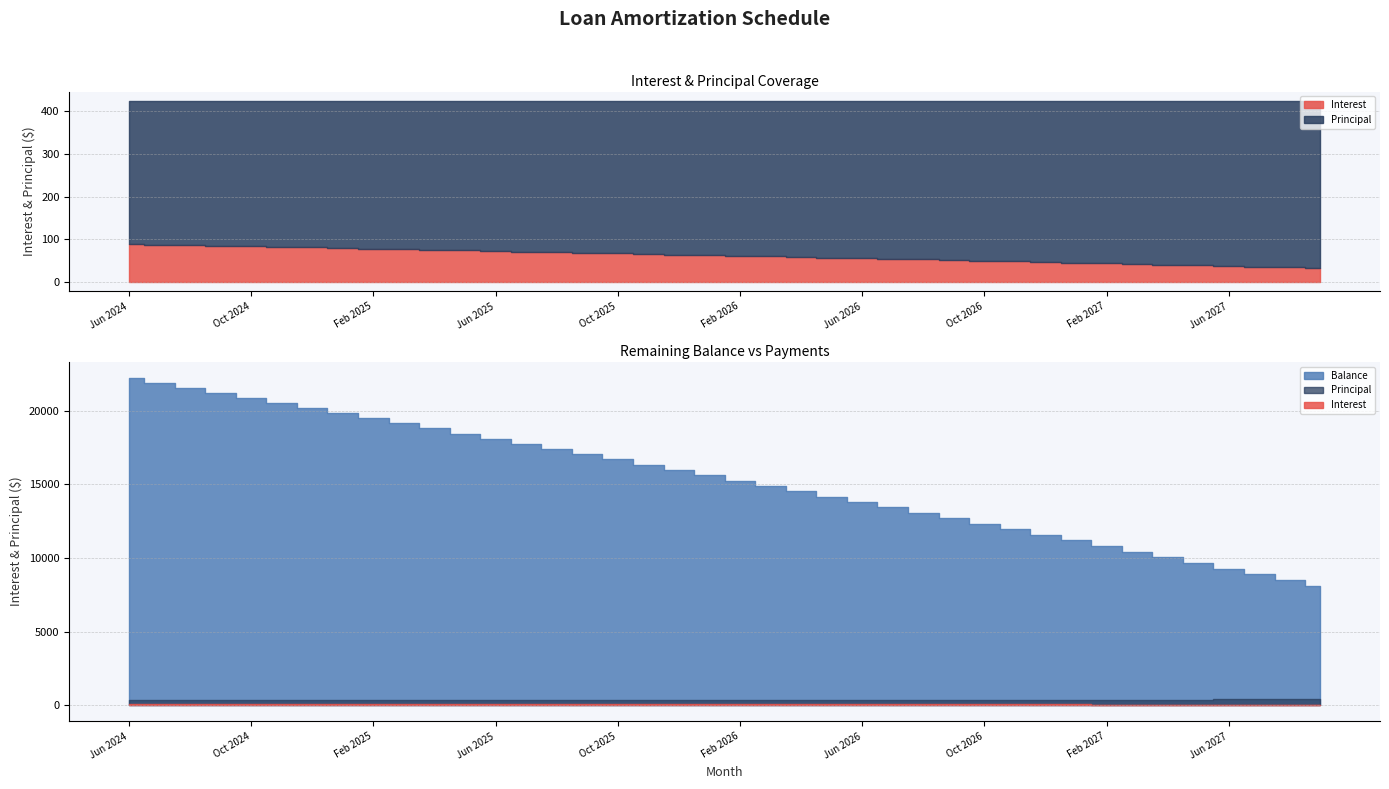

Read the Balance value at Sep 2025.

17056.0